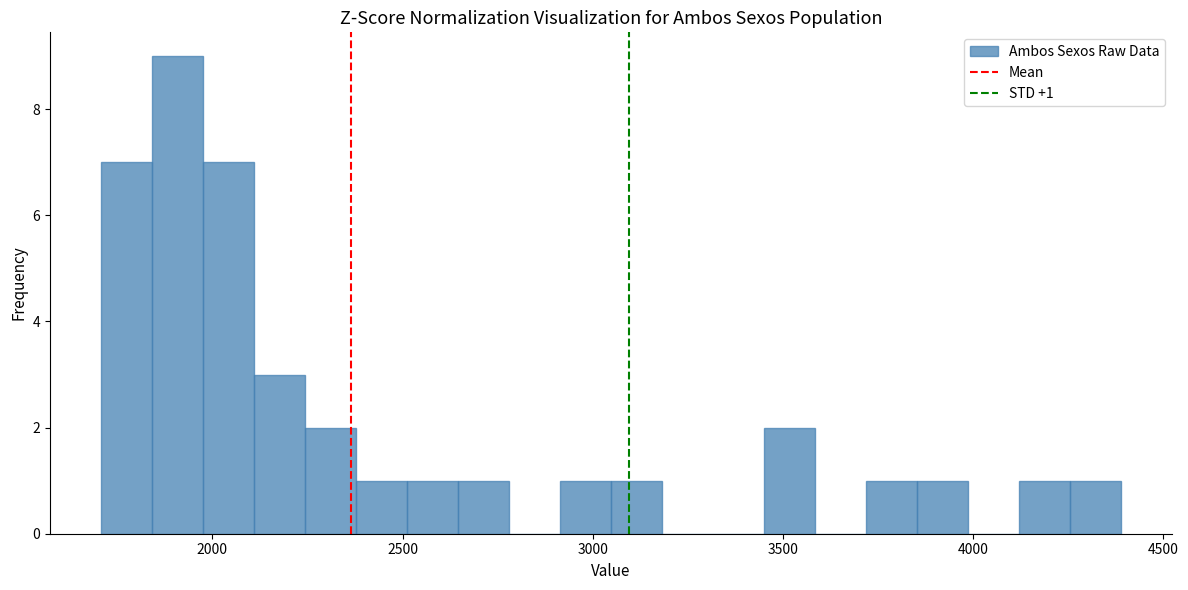

Around what value on the x-axis is the tallest bar? Give the approximate position of its centre, as read against the axis.

1900